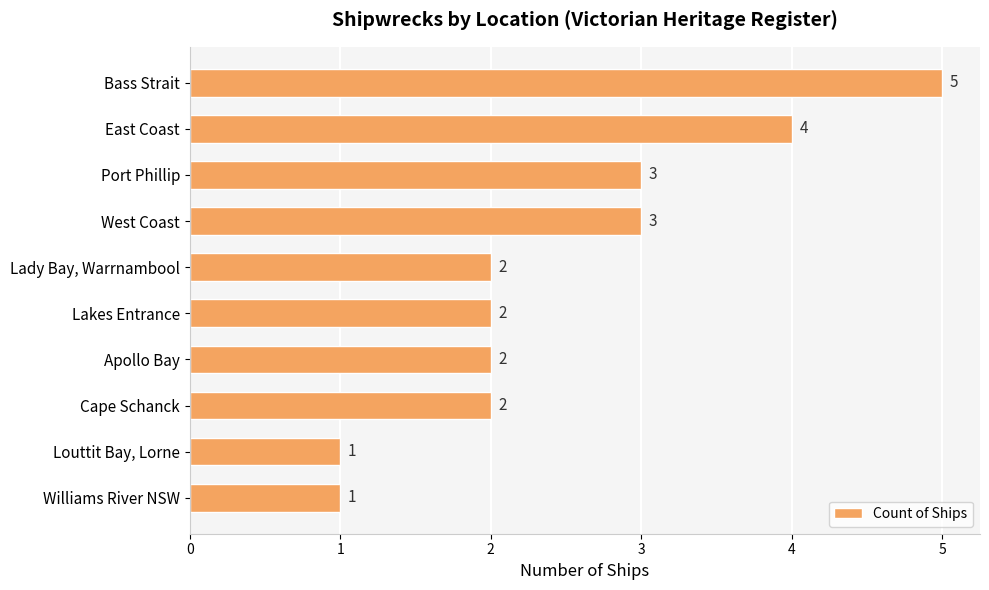

The value at Bass Strait is 7. True or false?

False